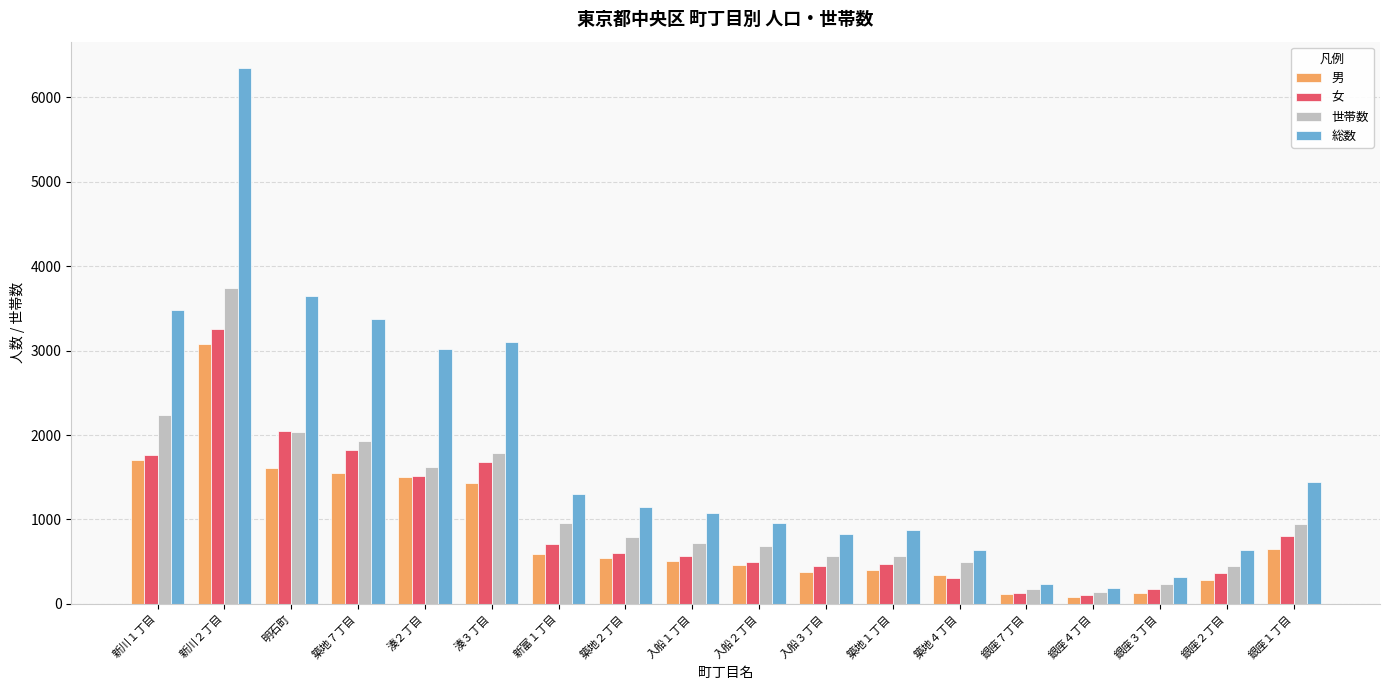

How many series are shown in this chart?

4